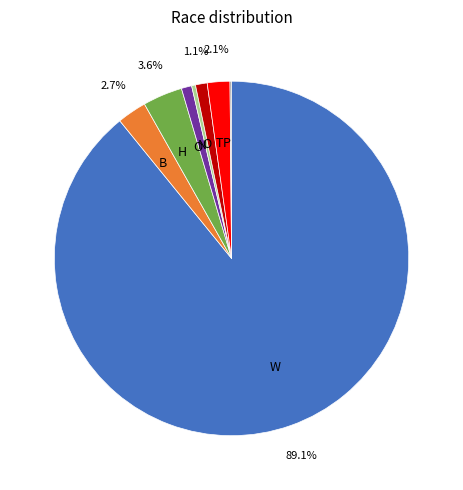

Is there any slice that represents more than half of the pie?

Yes